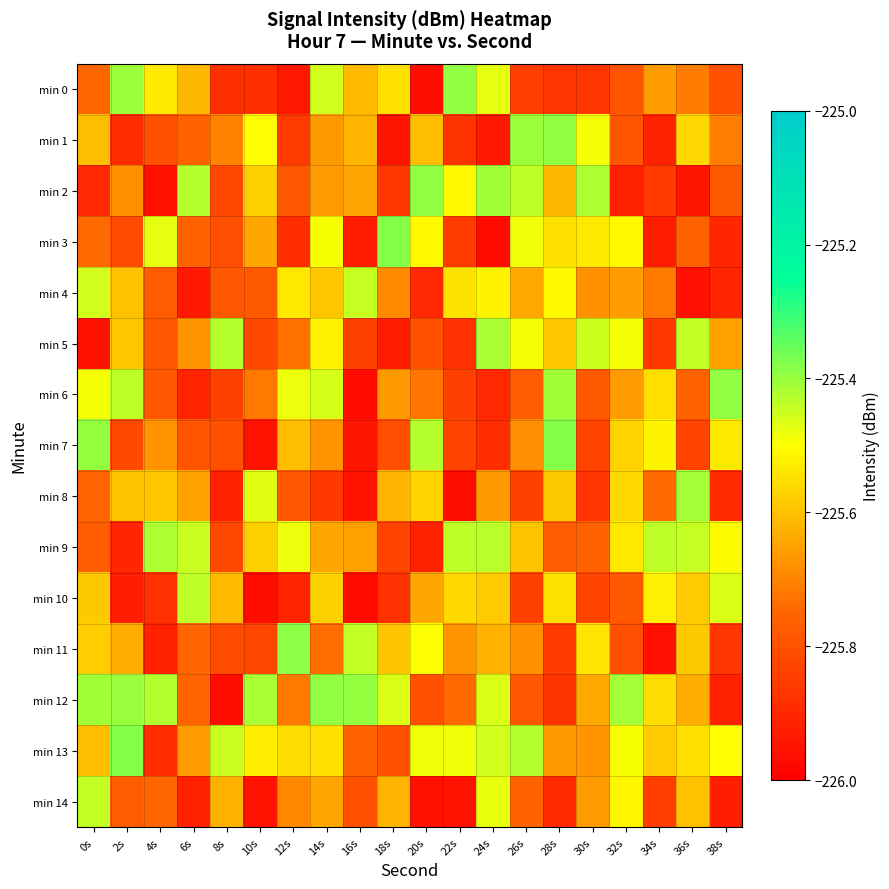

Reading left to right, list all the values displayed in this chart.

min 0: 0s=-225.7	2s=-225.4	4s=-225.5	6s=-225.6	8s=-225.9	10s=-225.9	12s=-225.9	14s=-225.5	16s=-225.6	18s=-225.5	20s=-226.0	22s=-225.4	24s=-225.5	26s=-225.8	28s=-225.9	30s=-225.9	32s=-225.8	34s=-225.7	36s=-225.7	38s=-225.8
min 1: 0s=-225.6	2s=-225.9	4s=-225.8	6s=-225.8	8s=-225.7	10s=-225.5	12s=-225.9	14s=-225.7	16s=-225.6	18s=-225.9	20s=-225.6	22s=-225.9	24s=-225.9	26s=-225.4	28s=-225.4	30s=-225.5	32s=-225.8	34s=-225.9	36s=-225.6	38s=-225.7
min 2: 0s=-225.9	2s=-225.7	4s=-226.0	6s=-225.4	8s=-225.8	10s=-225.6	12s=-225.8	14s=-225.7	16s=-225.6	18s=-225.9	20s=-225.4	22s=-225.5	24s=-225.4	26s=-225.4	28s=-225.6	30s=-225.4	32s=-225.9	34s=-225.9	36s=-225.9	38s=-225.8
min 3: 0s=-225.7	2s=-225.8	4s=-225.5	6s=-225.8	8s=-225.8	10s=-225.6	12s=-225.9	14s=-225.5	16s=-225.9	18s=-225.4	20s=-225.5	22s=-225.9	24s=-226.0	26s=-225.5	28s=-225.5	30s=-225.5	32s=-225.5	34s=-225.9	36s=-225.8	38s=-225.9
min 4: 0s=-225.5	2s=-225.6	4s=-225.8	6s=-225.9	8s=-225.8	10s=-225.8	12s=-225.5	14s=-225.6	16s=-225.4	18s=-225.7	20s=-225.9	22s=-225.5	24s=-225.5	26s=-225.6	28s=-225.5	30s=-225.7	32s=-225.7	34s=-225.7	36s=-226.0	38s=-225.9
min 5: 0s=-226.0	2s=-225.6	4s=-225.8	6s=-225.7	8s=-225.4	10s=-225.8	12s=-225.7	14s=-225.5	16s=-225.8	18s=-225.9	20s=-225.8	22s=-225.9	24s=-225.4	26s=-225.5	28s=-225.6	30s=-225.5	32s=-225.5	34s=-225.9	36s=-225.4	38s=-225.7
min 6: 0s=-225.5	2s=-225.4	4s=-225.8	6s=-225.9	8s=-225.8	10s=-225.7	12s=-225.5	14s=-225.5	16s=-226.0	18s=-225.7	20s=-225.7	22s=-225.8	24s=-225.9	26s=-225.8	28s=-225.4	30s=-225.8	32s=-225.7	34s=-225.6	36s=-225.8	38s=-225.4
min 7: 0s=-225.4	2s=-225.8	4s=-225.7	6s=-225.8	8s=-225.8	10s=-226.0	12s=-225.6	14s=-225.7	16s=-225.9	18s=-225.8	20s=-225.4	22s=-225.8	24s=-225.9	26s=-225.7	28s=-225.4	30s=-225.8	32s=-225.6	34s=-225.5	36s=-225.8	38s=-225.5
min 8: 0s=-225.8	2s=-225.6	4s=-225.6	6s=-225.7	8s=-225.9	10s=-225.5	12s=-225.8	14s=-225.9	16s=-225.9	18s=-225.6	20s=-225.6	22s=-226.0	24s=-225.7	26s=-225.8	28s=-225.6	30s=-225.9	32s=-225.6	34s=-225.7	36s=-225.4	38s=-225.9
min 9: 0s=-225.8	2s=-225.9	4s=-225.4	6s=-225.4	8s=-225.8	10s=-225.6	12s=-225.5	14s=-225.6	16s=-225.7	18s=-225.8	20s=-225.9	22s=-225.4	24s=-225.4	26s=-225.6	28s=-225.8	30s=-225.8	32s=-225.5	34s=-225.4	36s=-225.4	38s=-225.5
min 10: 0s=-225.6	2s=-225.9	4s=-225.9	6s=-225.4	8s=-225.6	10s=-226.0	12s=-225.9	14s=-225.6	16s=-226.0	18s=-225.9	20s=-225.6	22s=-225.6	24s=-225.6	26s=-225.8	28s=-225.5	30s=-225.8	32s=-225.8	34s=-225.5	36s=-225.6	38s=-225.5
min 11: 0s=-225.6	2s=-225.6	4s=-225.9	6s=-225.8	8s=-225.8	10s=-225.8	12s=-225.4	14s=-225.7	16s=-225.4	18s=-225.6	20s=-225.5	22s=-225.7	24s=-225.6	26s=-225.7	28s=-225.9	30s=-225.5	32s=-225.8	34s=-226.0	36s=-225.6	38s=-225.9
min 12: 0s=-225.4	2s=-225.4	4s=-225.4	6s=-225.8	8s=-226.0	10s=-225.4	12s=-225.7	14s=-225.4	16s=-225.4	18s=-225.5	20s=-225.8	22s=-225.7	24s=-225.5	26s=-225.8	28s=-225.9	30s=-225.6	32s=-225.4	34s=-225.6	36s=-225.6	38s=-225.9
min 13: 0s=-225.6	2s=-225.4	4s=-225.9	6s=-225.7	8s=-225.4	10s=-225.5	12s=-225.6	14s=-225.6	16s=-225.8	18s=-225.8	20s=-225.5	22s=-225.5	24s=-225.5	26s=-225.4	28s=-225.7	30s=-225.7	32s=-225.5	34s=-225.6	36s=-225.6	38s=-225.5
min 14: 0s=-225.4	2s=-225.8	4s=-225.7	6s=-225.9	8s=-225.6	10s=-226.0	12s=-225.7	14s=-225.6	16s=-225.8	18s=-225.6	20s=-226.0	22s=-226.0	24s=-225.5	26s=-225.8	28s=-225.9	30s=-225.7	32s=-225.5	34s=-225.8	36s=-225.6	38s=-225.9